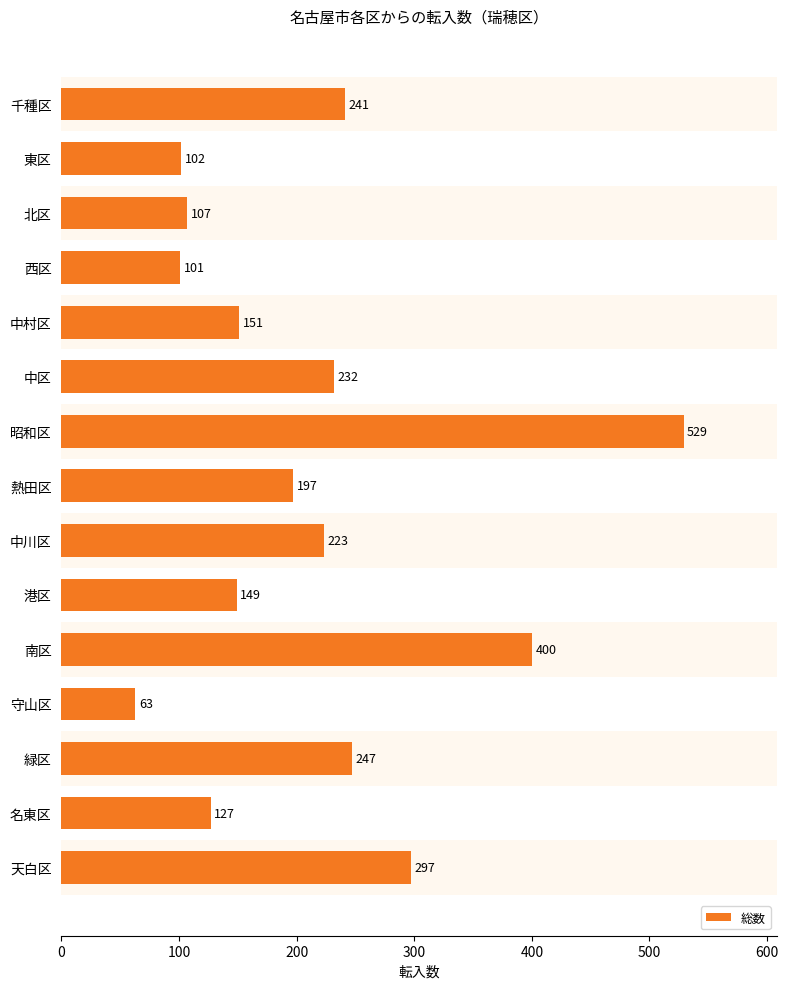

The value at 中区 is 232. True or false?

True